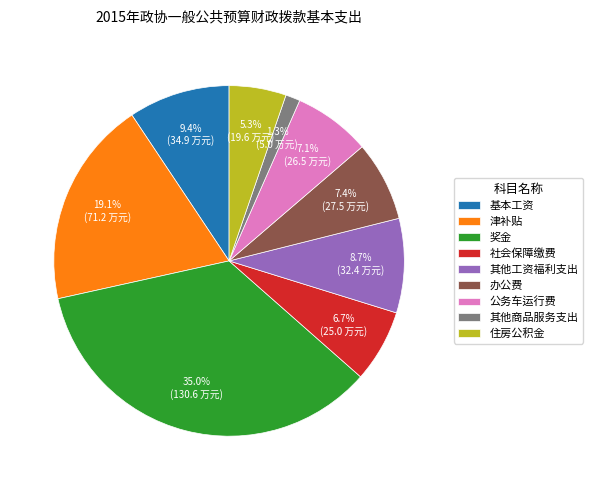

Combined, do 其他工资福利支出 and 其他商品服务支出 account for over 50%?

No